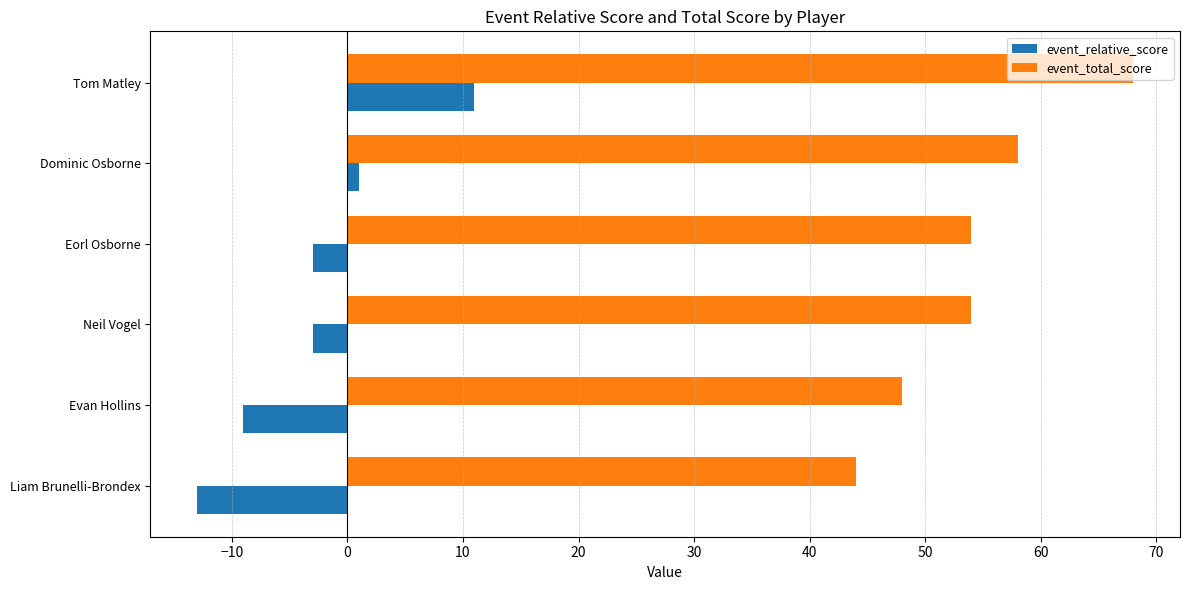

Which label corresponds to the largest value in the chart?

Tom Matley